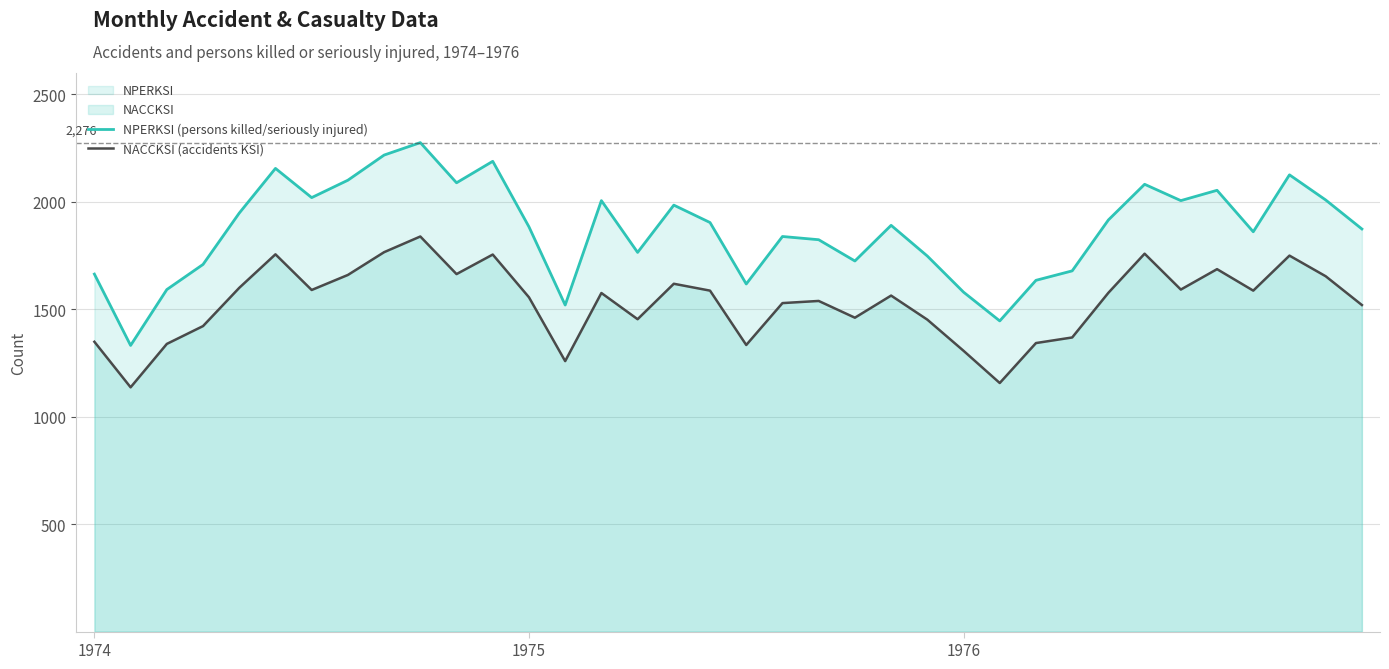

At how many categories does at least one series exceed 1952?

14